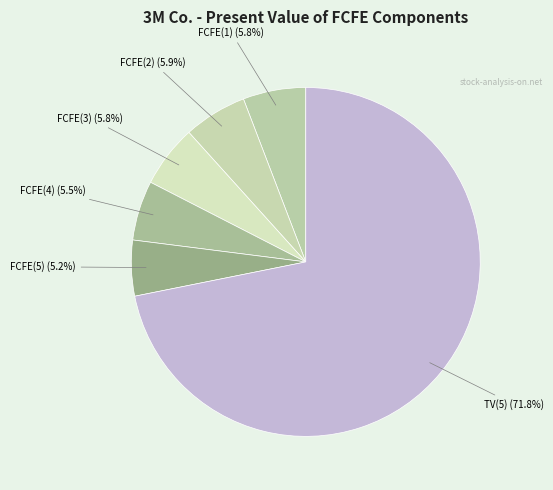

The TV(5) slice represents 72% of the pie. True or false?

True